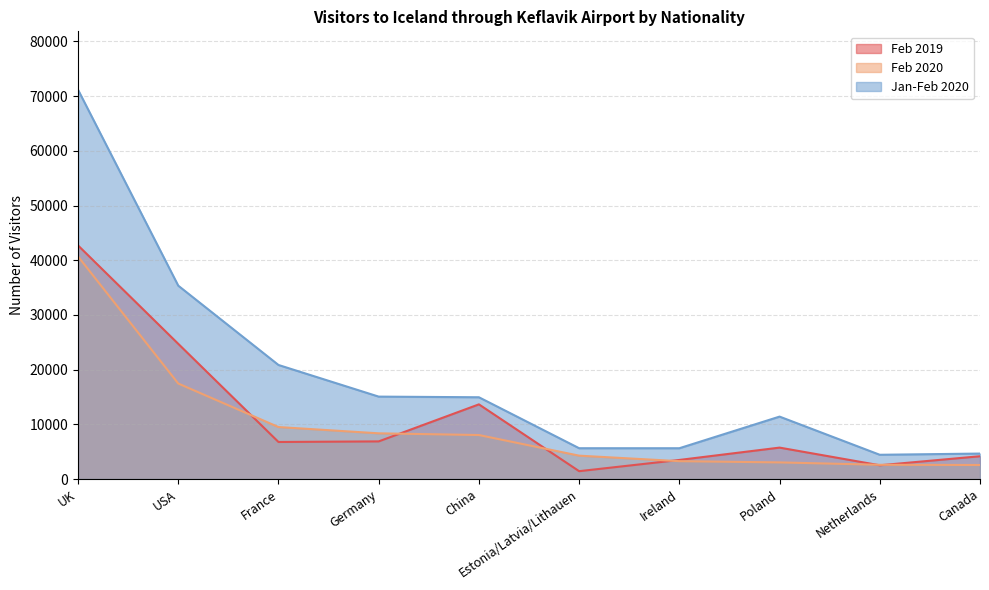

Where is the first local maximum for Jan-Feb 2020?

Poland